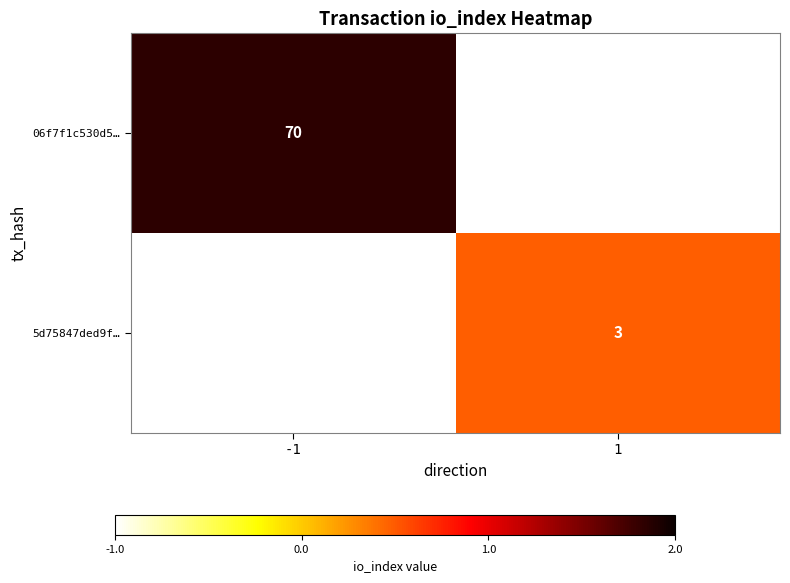

Is the value of 06f7f1c530d5… at 1 greater than the value of 5d75847ded9f… at 1?

No